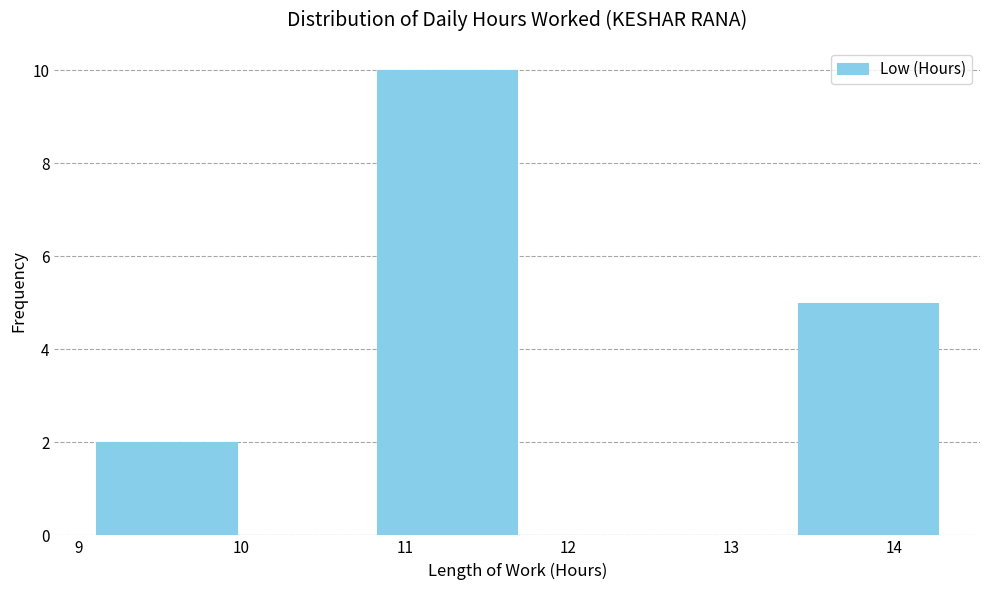

Reading left to right, list every bar in this chart as the range it spans on the x-axis followed by its height. Neither the bar edges nor the heights are printed on the chart, so give them approximately, as read against the axes.

9.11 to 9.97: 2
9.97 to 10.83: 0
10.83 to 11.69: 10
11.69 to 12.55: 0
12.55 to 13.41: 0
13.41 to 14.27: 5